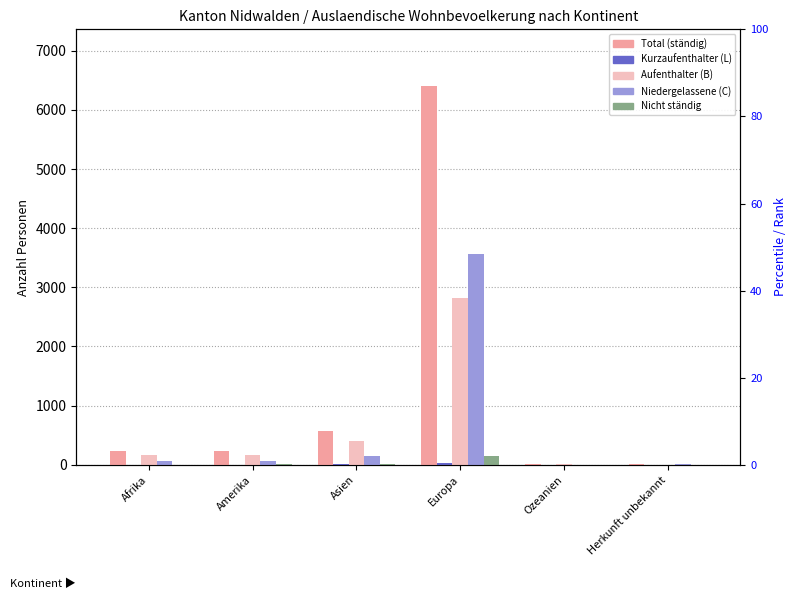

At how many categories does at least one series exceed 5185?

1